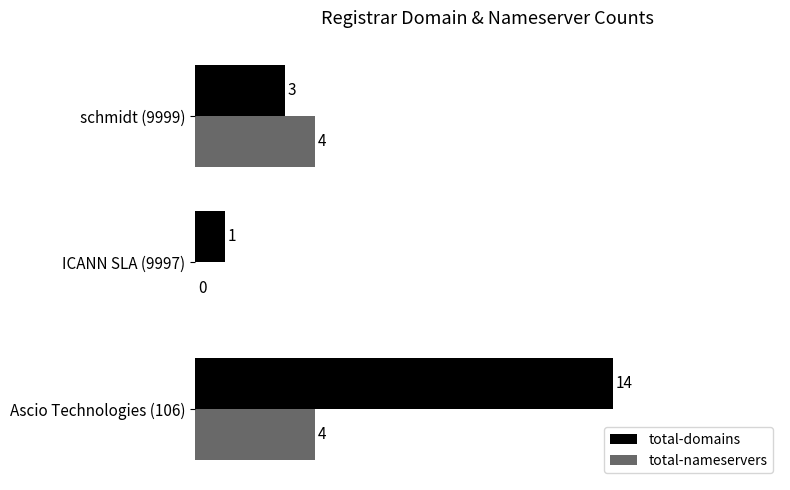

How many total-nameservers values are between 0 and 4?

3